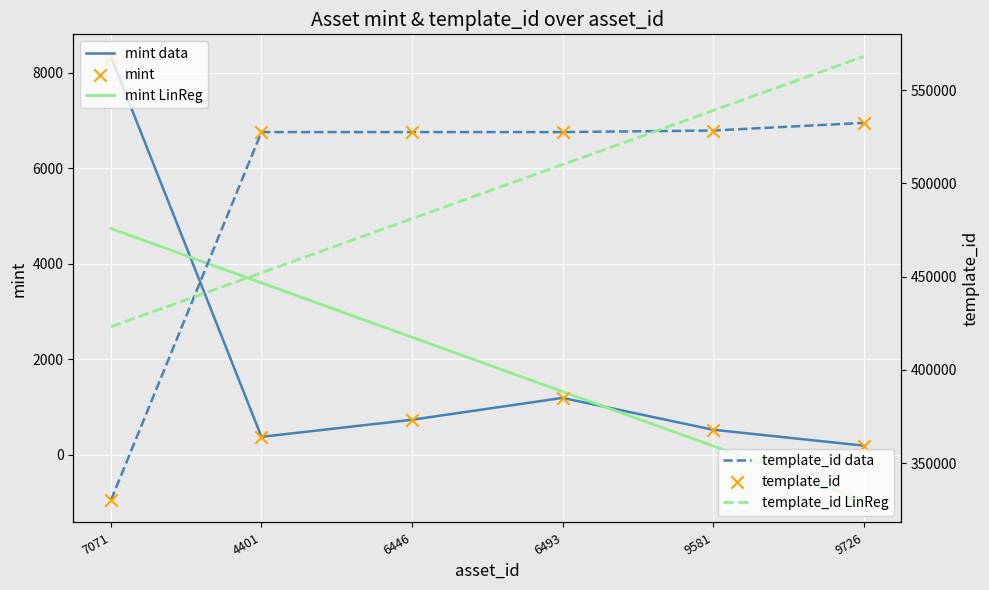

What are all the series names shown in the legend?

mint, mint LinReg, mint data, template_id, template_id LinReg, template_id data